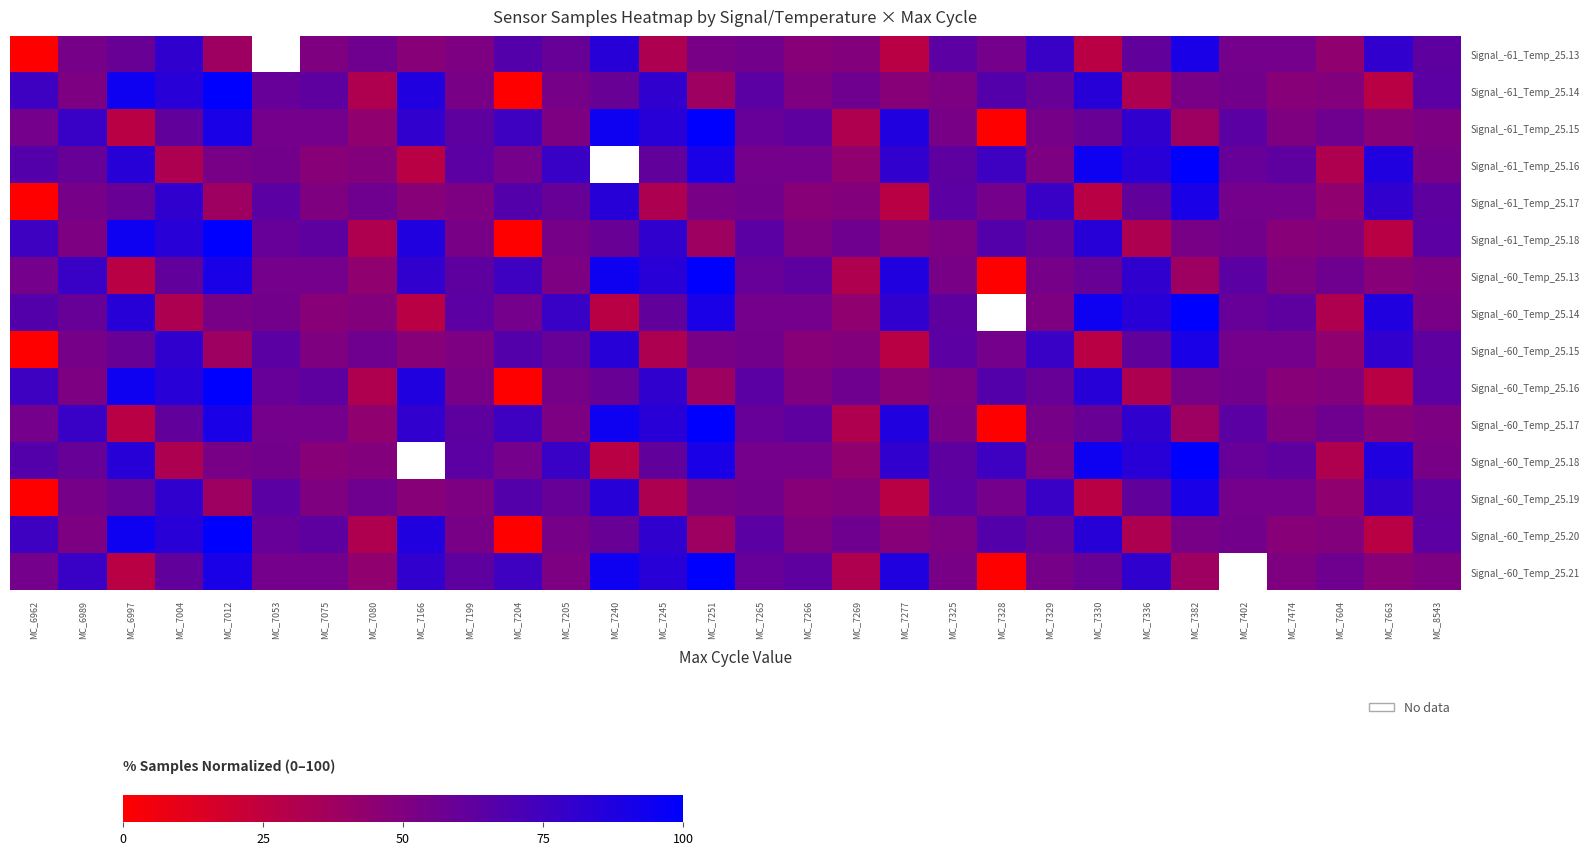

What is the total value across all series at MC_7277?

888.4